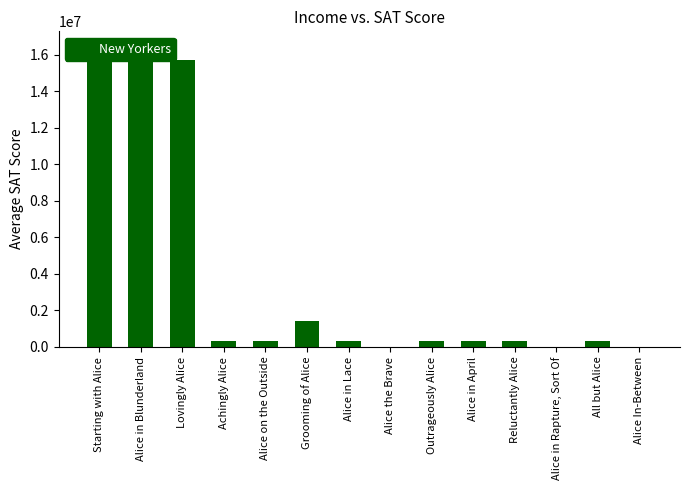

What is the sum of all values?

50952873